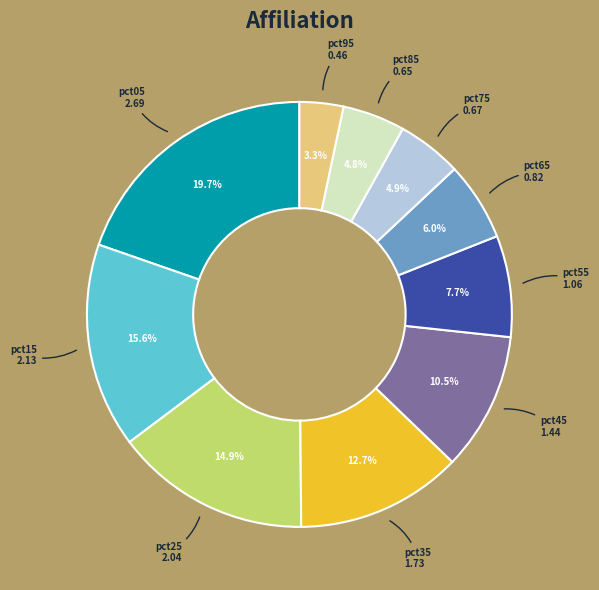

Is there a majority slice in this chart?

No